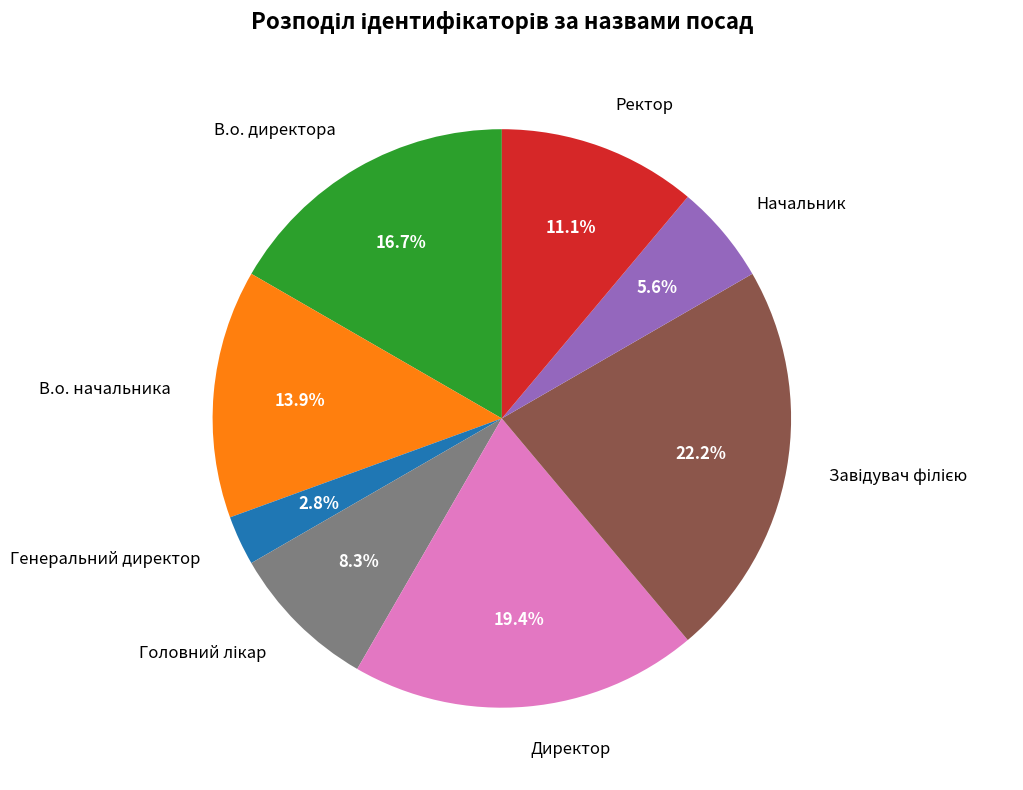

To the nearest percent, what is the difference between the largest and smallest slice percentages?

19%